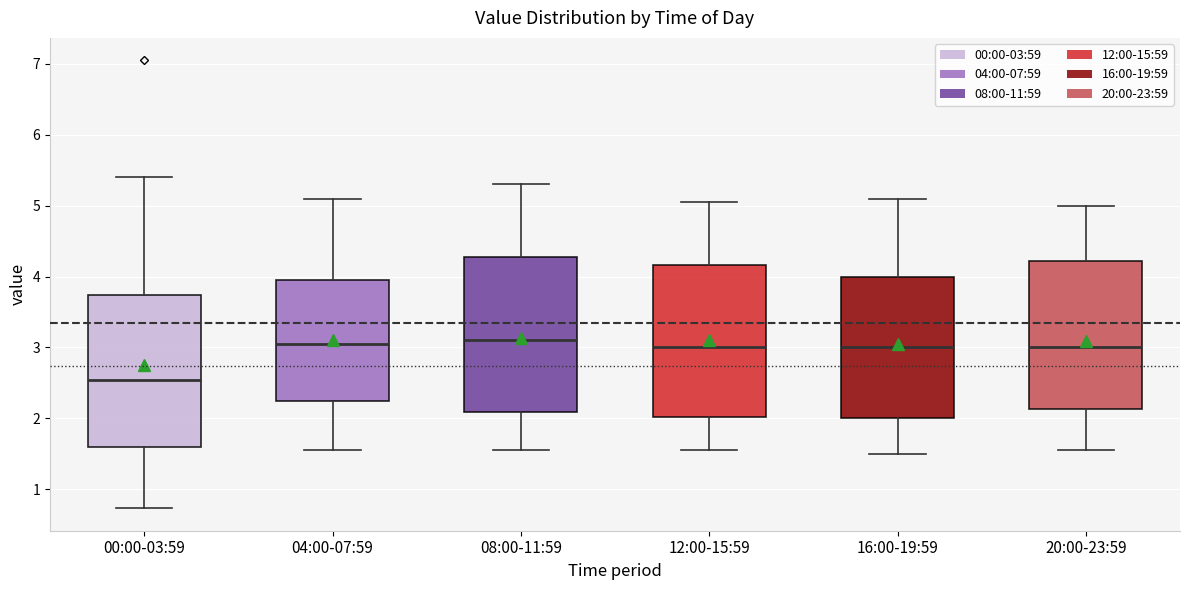

Where is the upper edge of the box for 12:00-15:59 on the y-axis? The values are not printed on the chart, so give them approximately, as read against the axis.

4.2